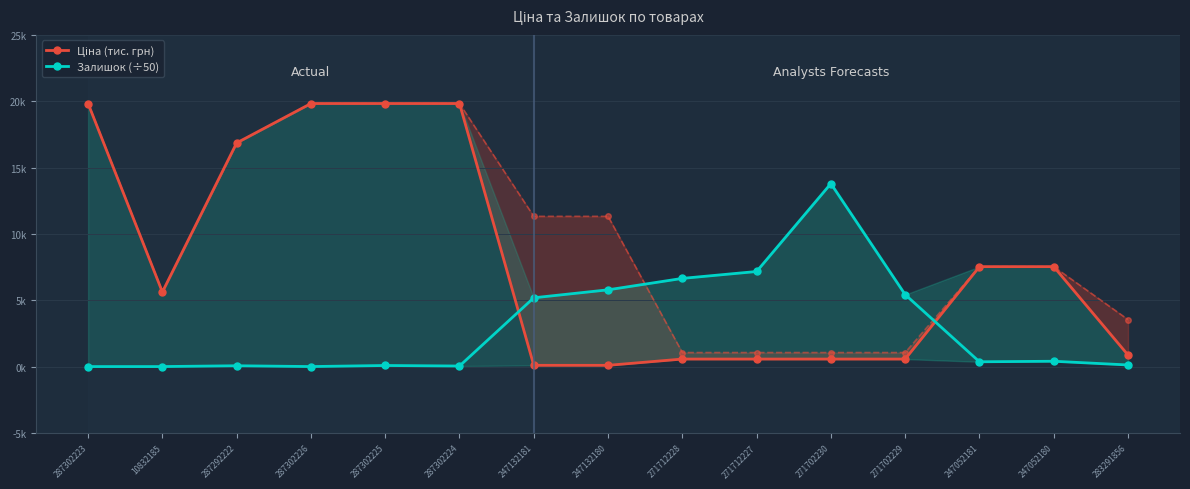

What is the label of the 9th point from the right?

247132181